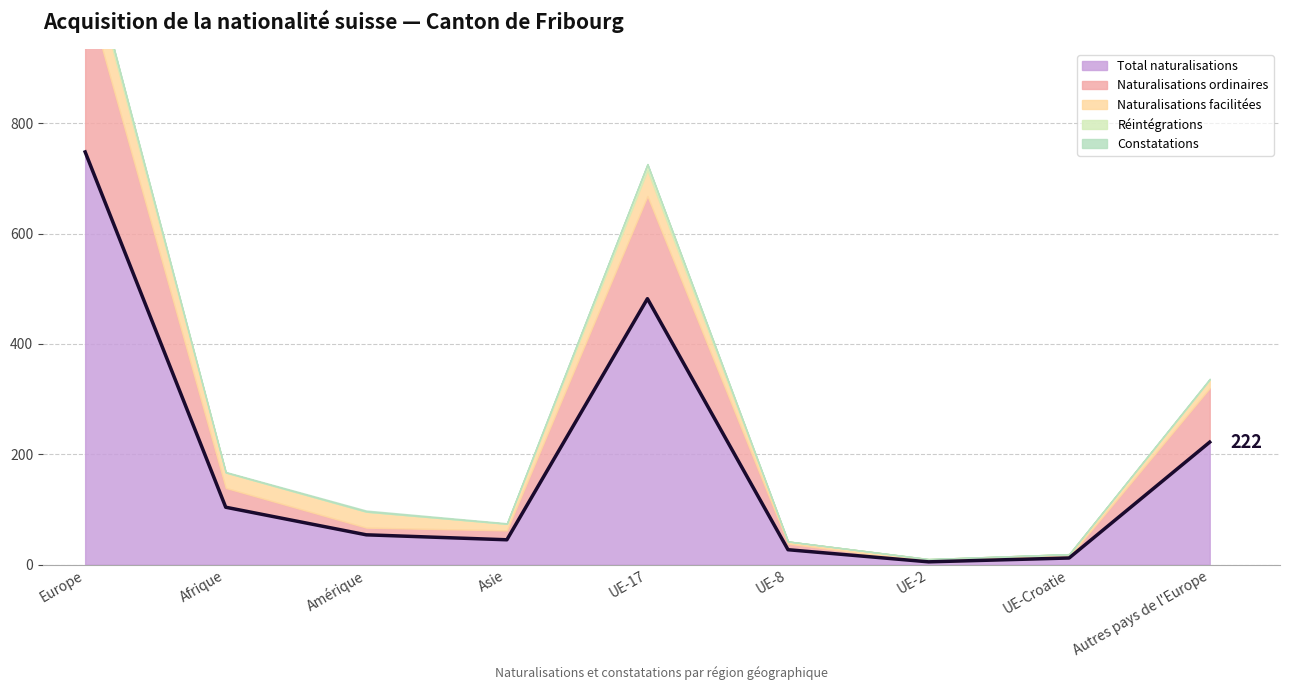

What is the label of the 7th point from the left?

UE-2